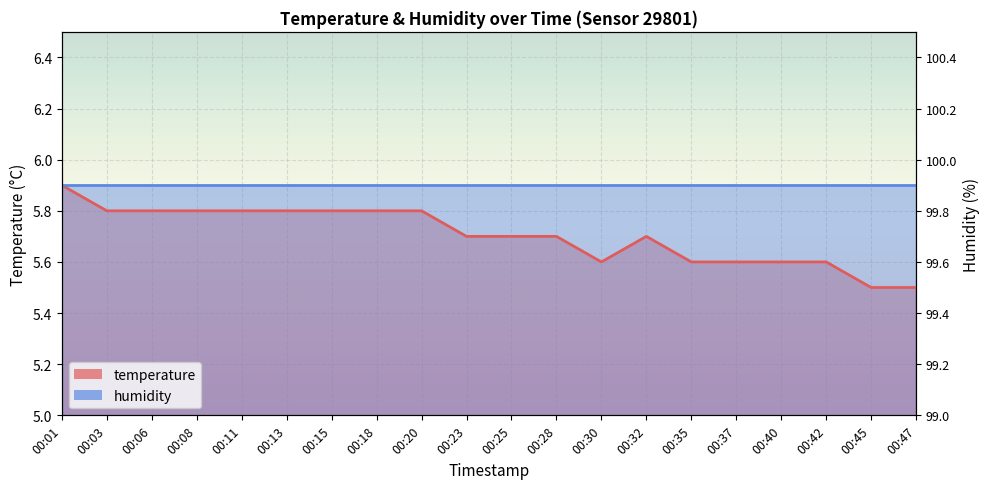

What is the value of the 14th point from the left?

5.7